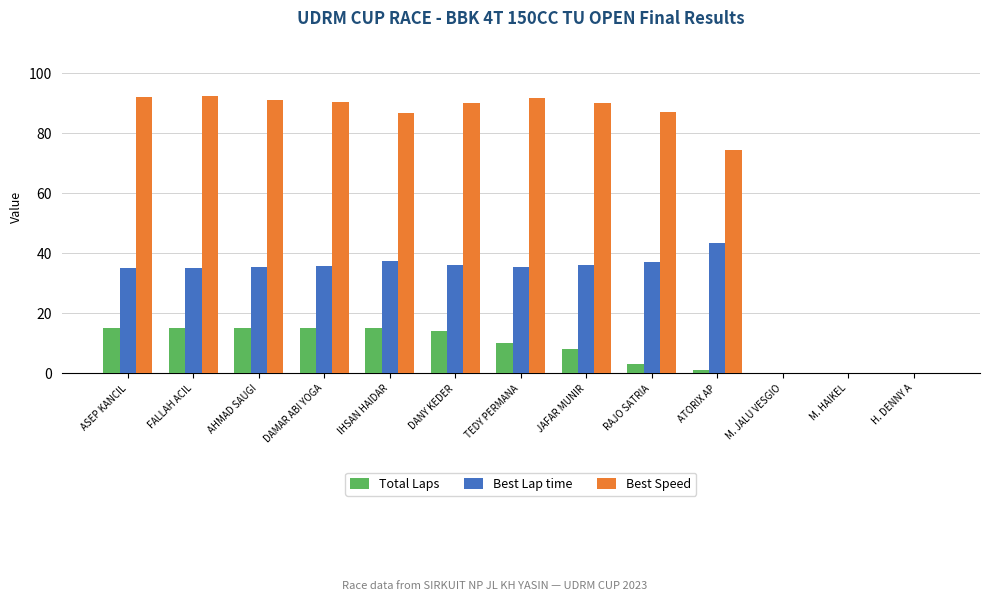

What is the highest value of the Best Speed series?

92.3